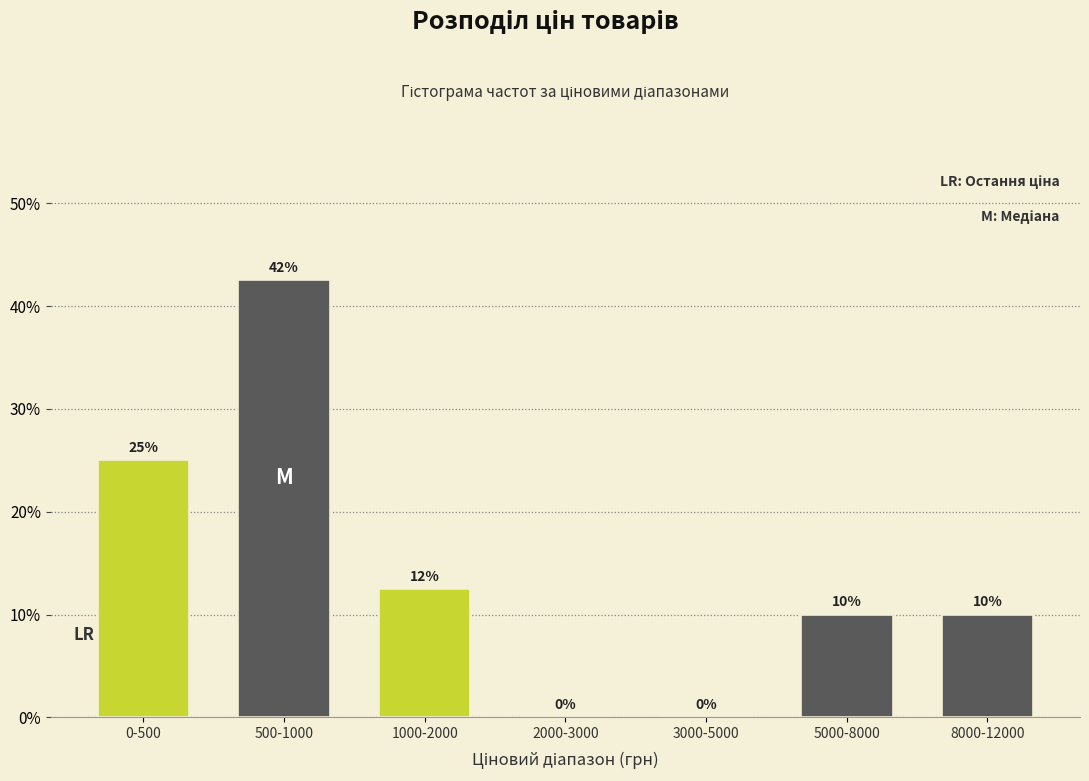

Where is the data nearest to the value 21?

0-500